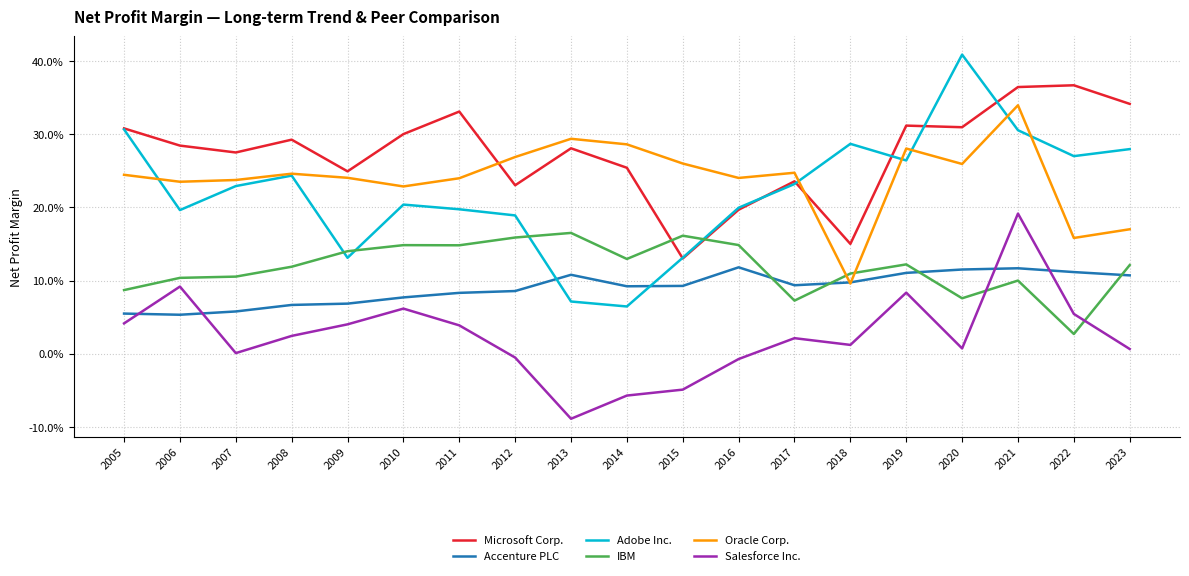

At which category does Adobe Inc. reach its first local valley?

2006